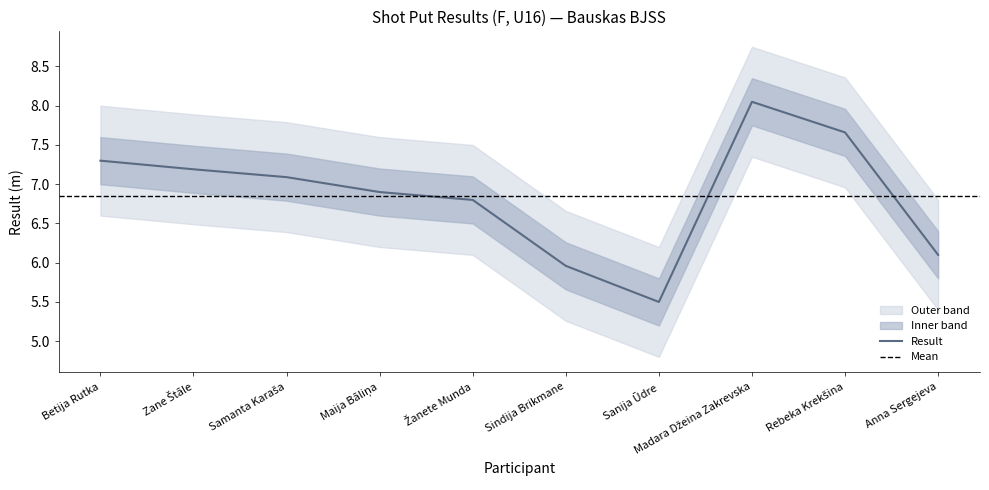

What is the difference between the highest and lowest values at Zane Štāle?

1.2